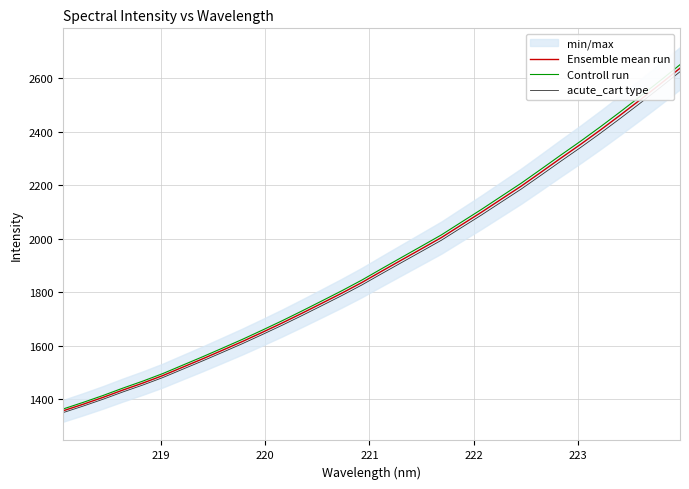

True or false: Ensemble mean run has more than 0 points higher than both neighbors.

False